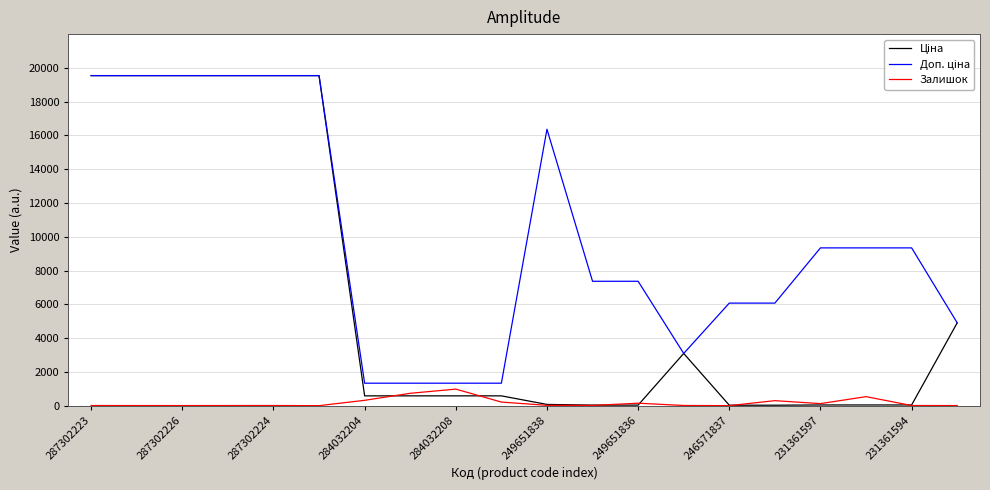

At how many categories does at least one series exceed 3183?

15